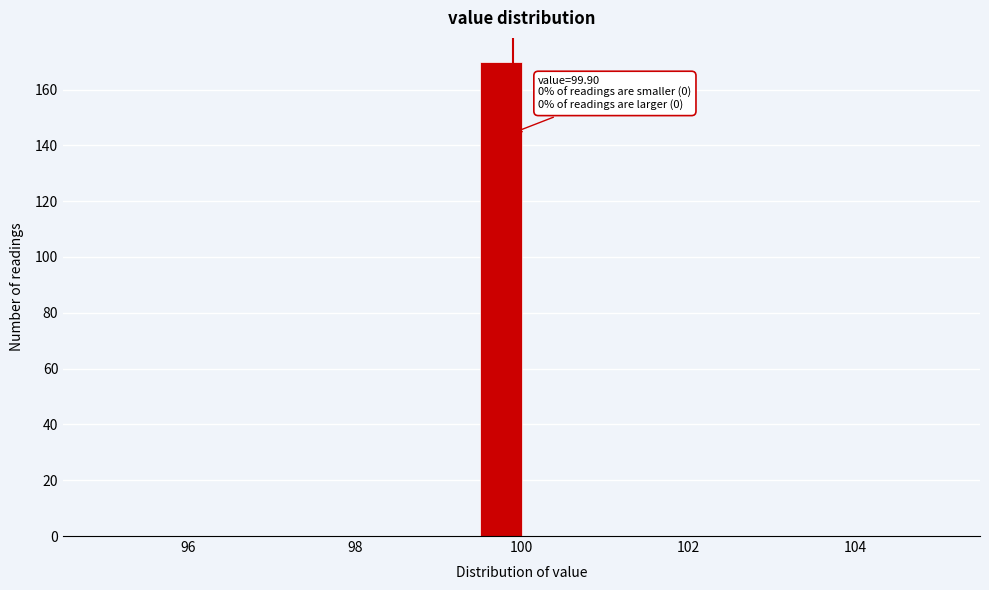

Read against the x-axis, roughly where is the centre of the tallest bar?

99.8